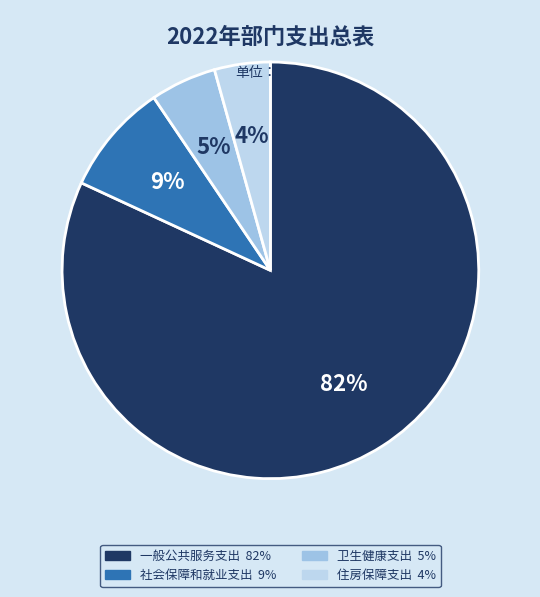

What percentage is NOT represented by 社会保障和就业支出?

91.3%